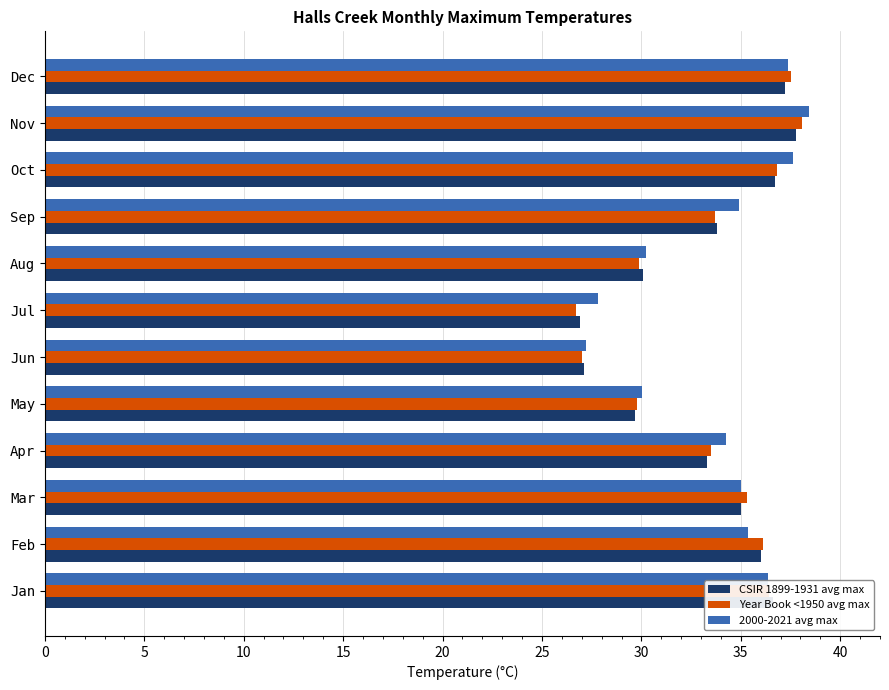

What is the highest value of the 2000-2021 avg max series?

38.4